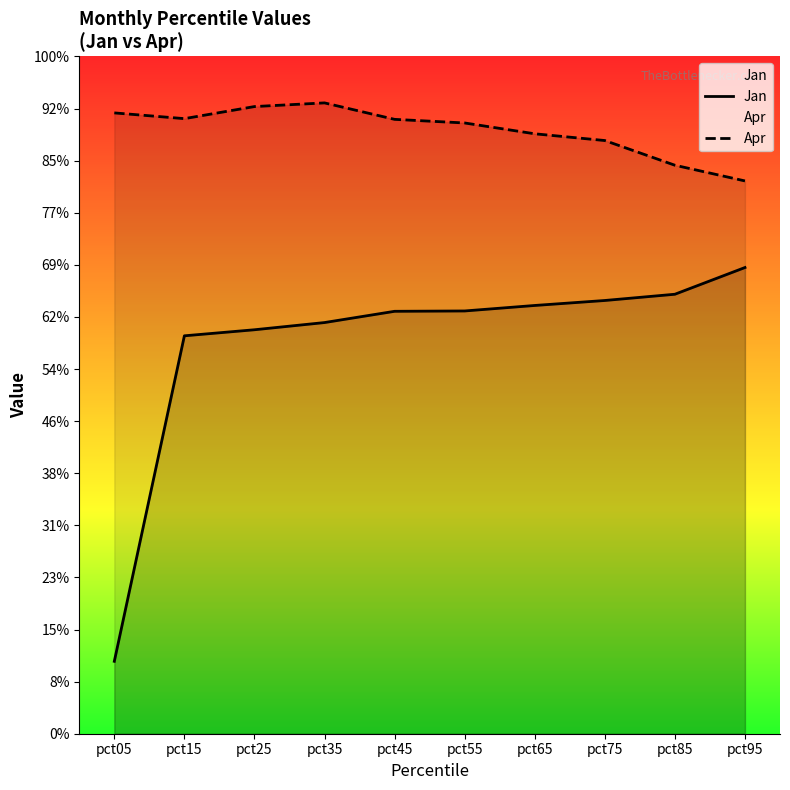

Which series has the widest spread of values?

Jan